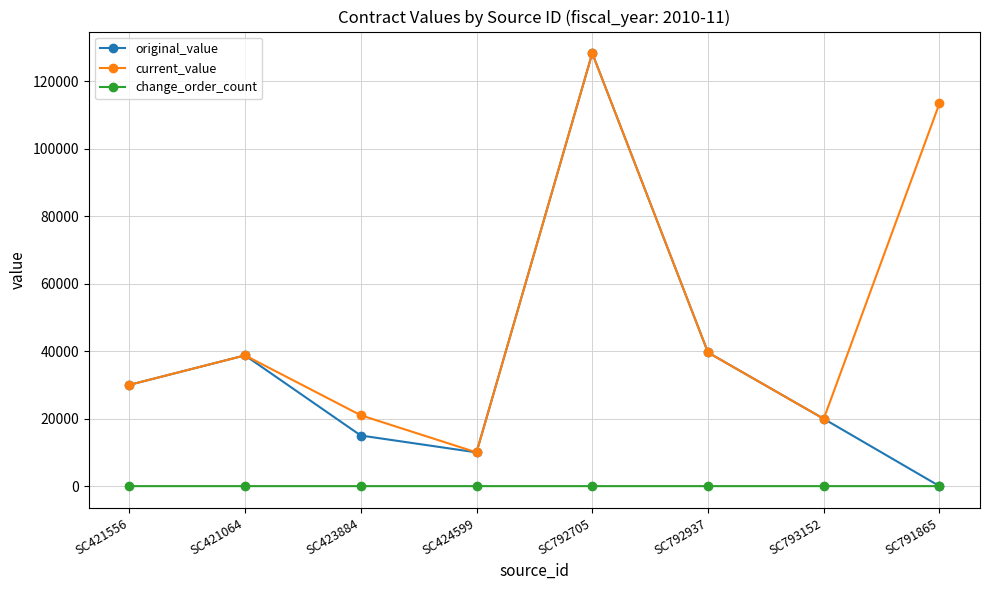

Which series has the widest spread of values?

original_value